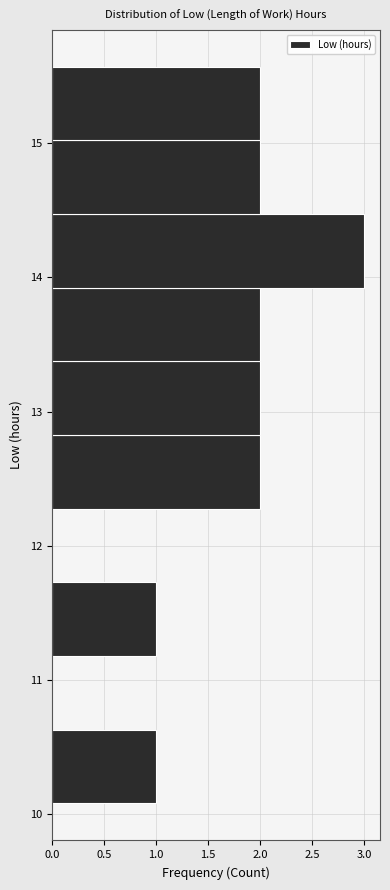

Reading bottom to top, list every bar in this chart as the range it spans on the y-axis followed by its length. Neither the bar edges nor the lengths are printed on the chart, so give them approximately, as read against the axes.

10.1 to 10.6: 1
10.6 to 11.2: 0
11.2 to 11.7: 1
11.7 to 12.3: 0
12.3 to 12.8: 2
12.8 to 13.4: 2
13.4 to 13.9: 2
13.9 to 14.5: 3
14.5 to 15.0: 2
15.0 to 15.6: 2